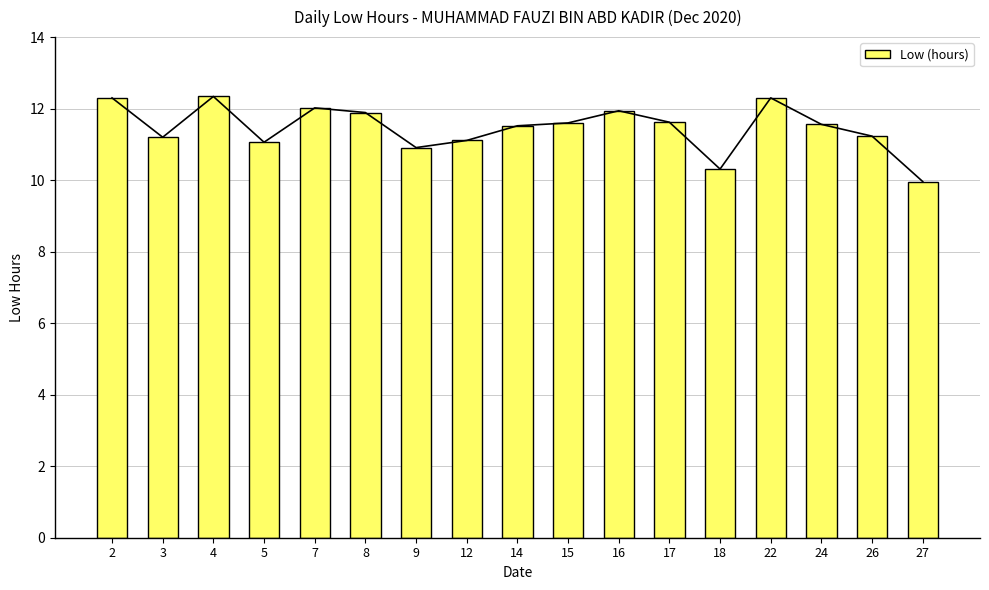

How many bars are there in total?

17